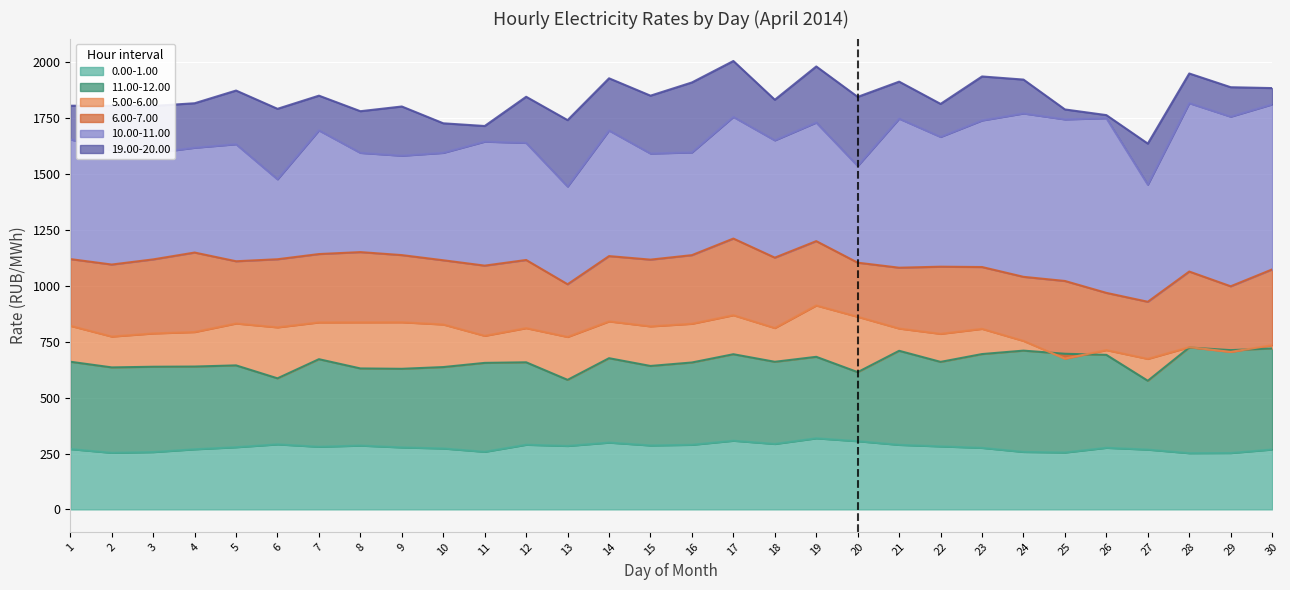

The value of 11.00-12.00 at 17 is 433.7. True or false?

False